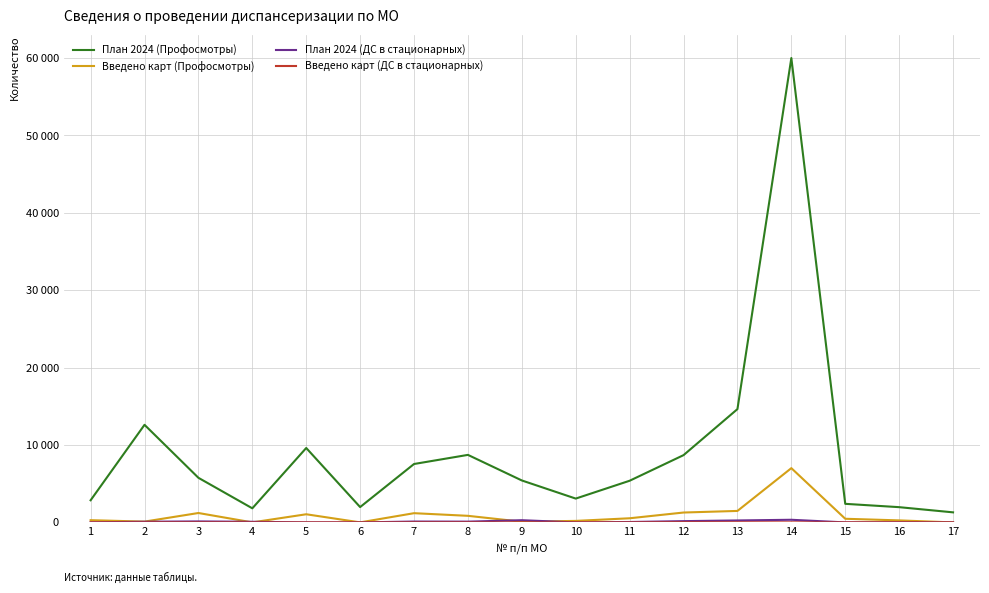

Does the chart have visible grid lines?

Yes